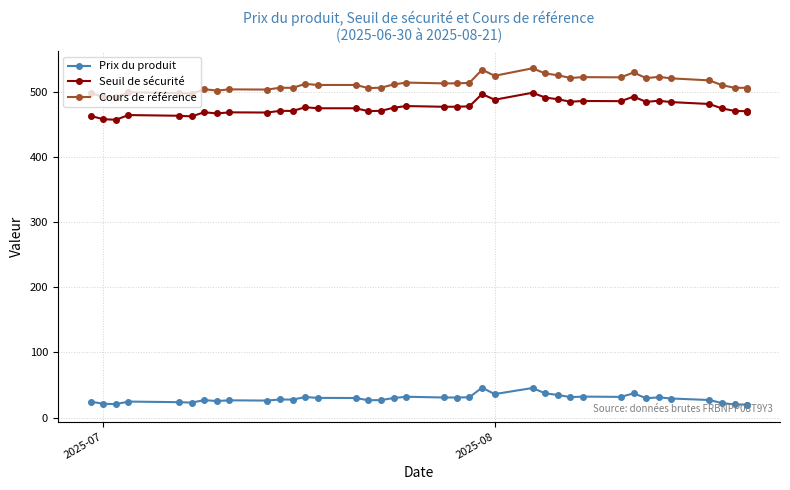

Does the chart have visible grid lines?

Yes